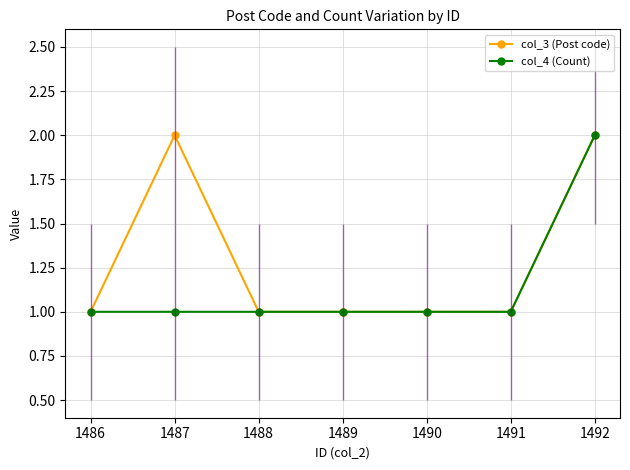

True or false: col_3 (Post code) has more than 0 interior local peaks.

True